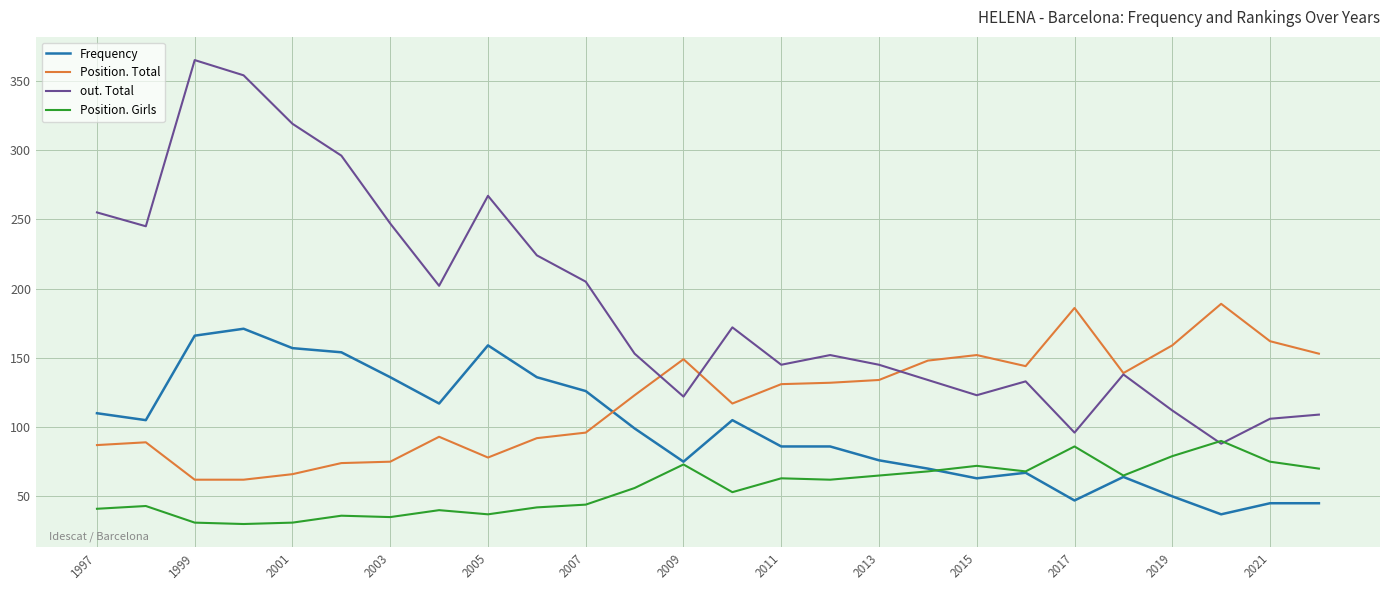

What is the greatest value displayed?

365